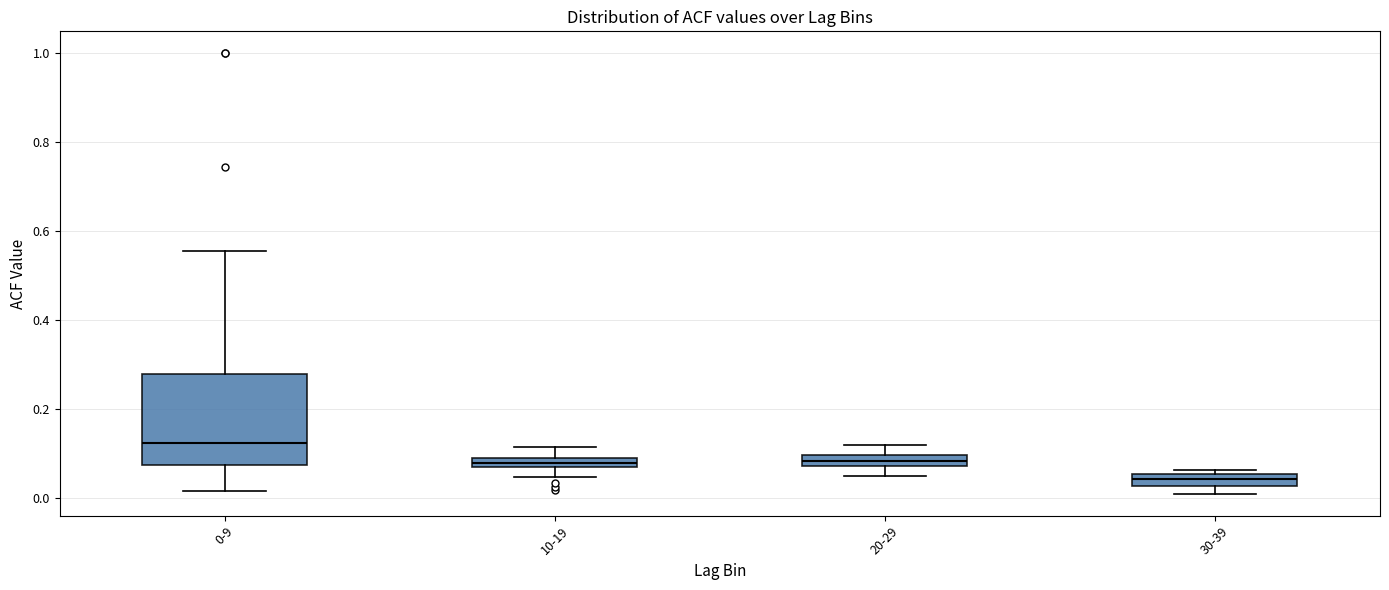

Which box's median line is the highest?

0-9